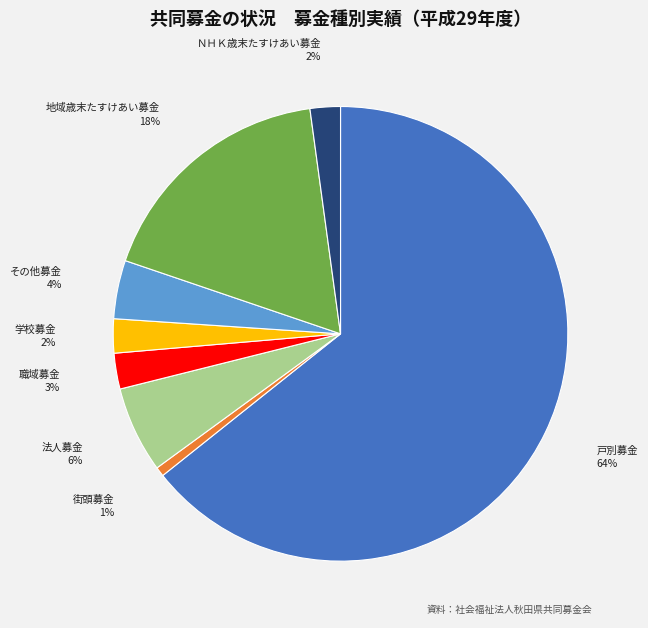

Is the sum of 学校募金 and その他募金 greater than half?

No